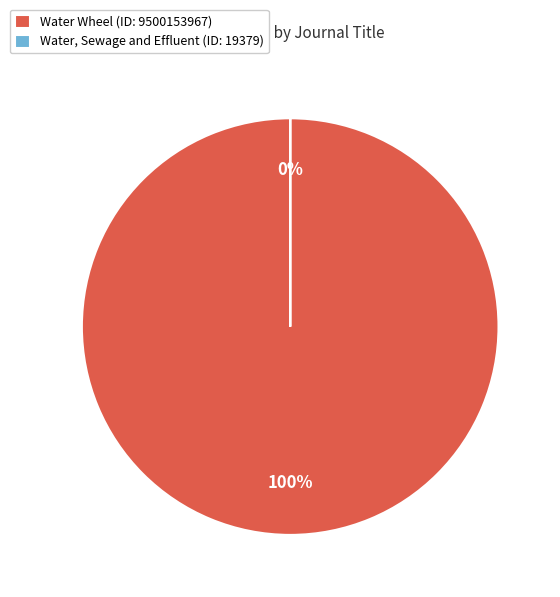

True or false: Water Wheel accounts for 100% of the total.

True